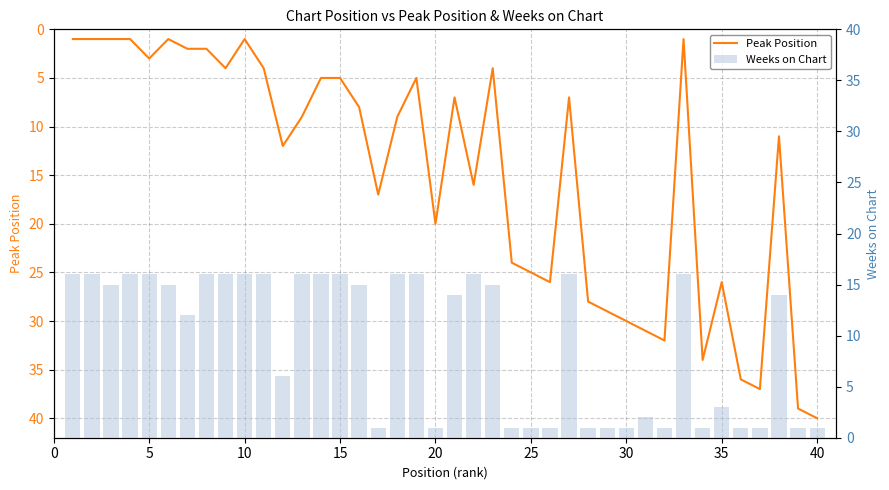

What is the lowest value of the Peak Position series?

1